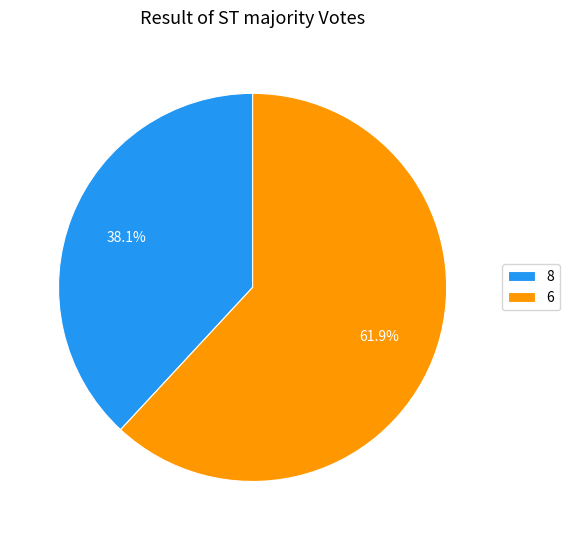

To the nearest percent, what portion does 8 represent?

38%